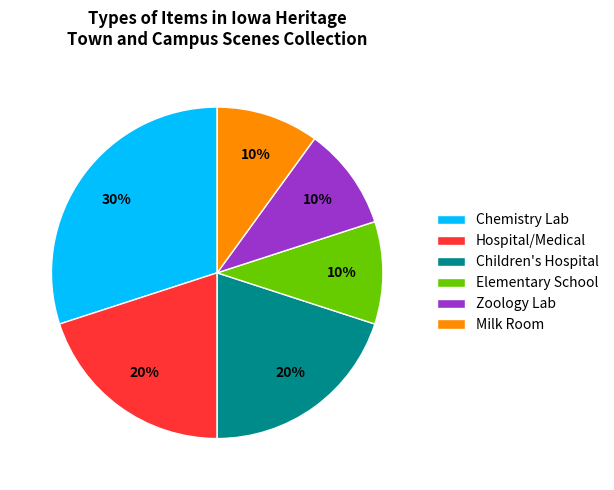

What is the ratio of the value at Elementary School to the value at Chemistry Lab?

0.3